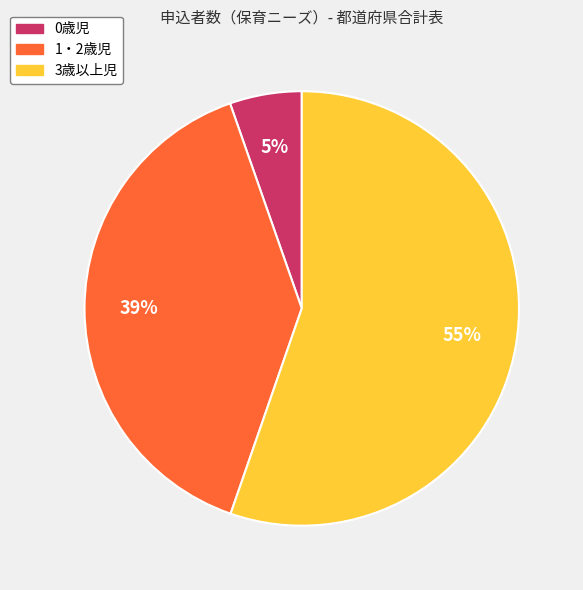

To the nearest percent, what is the average slice percentage?

33%